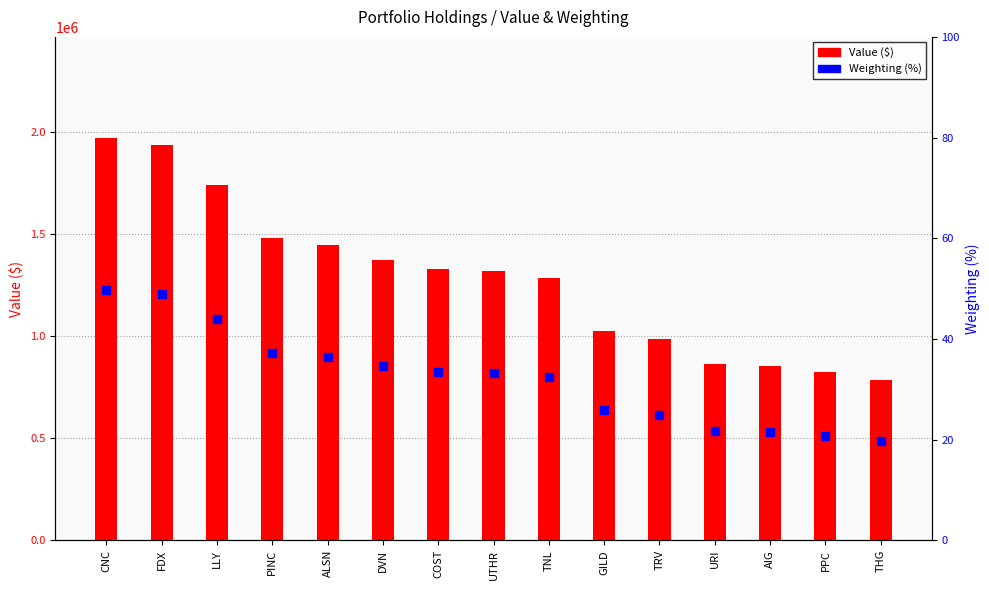

What are all the series names shown in the legend?

Value ($), Weighting (%)